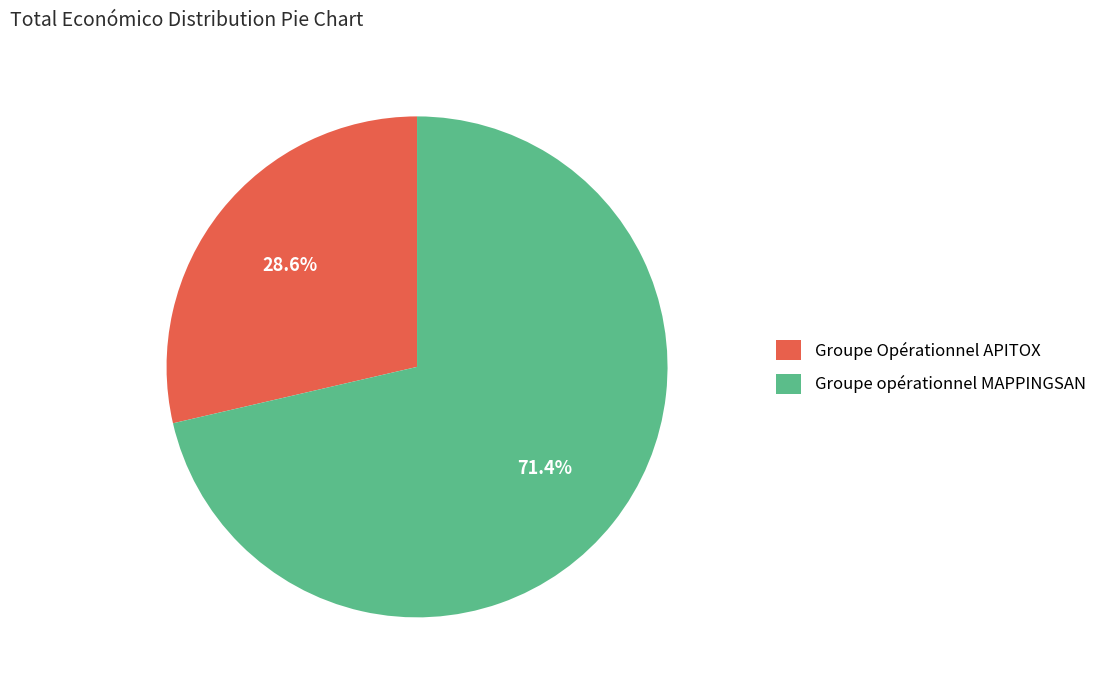

Which category has the biggest portion of the pie?

Groupe opérationnel MAPPINGSAN